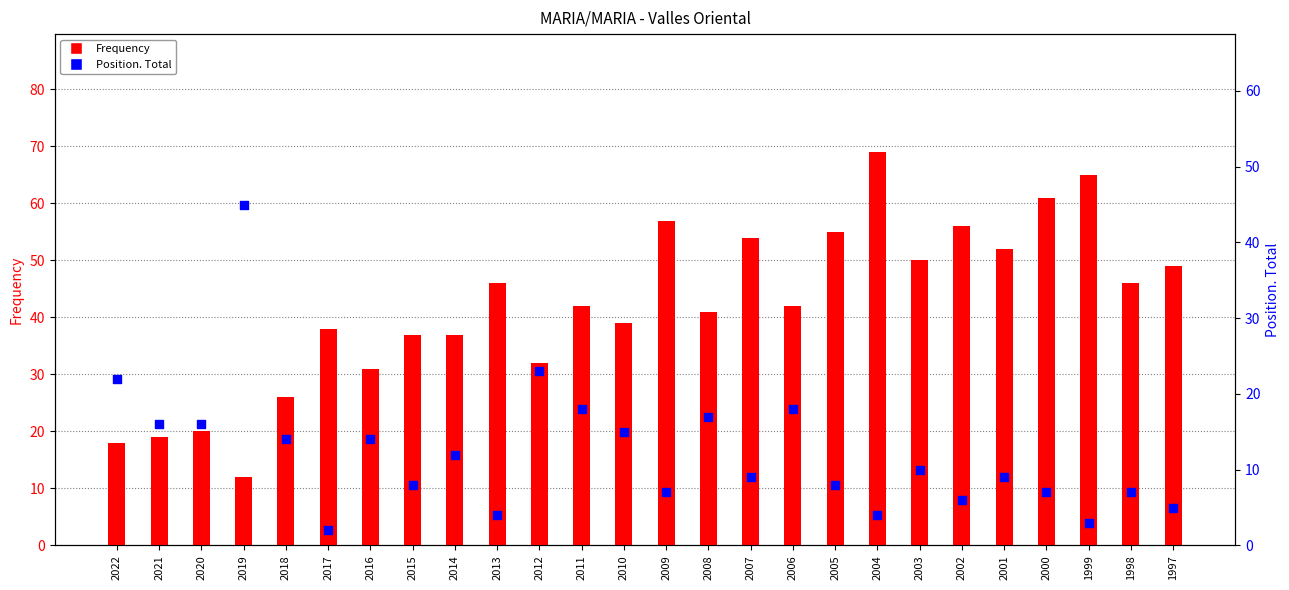

Which series contains the lowest Y value?

Position. Total